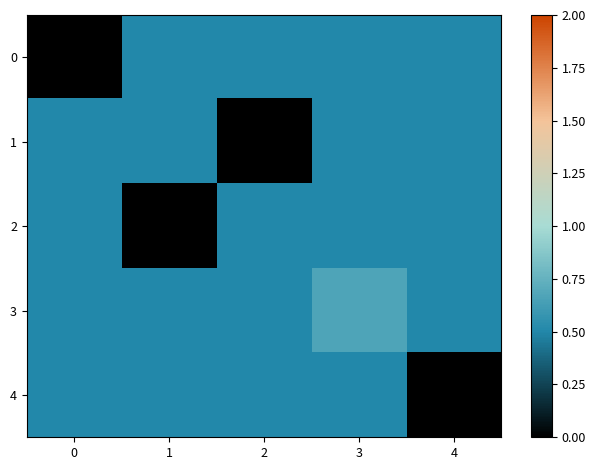

What is the total value across all series at 1?

2.0